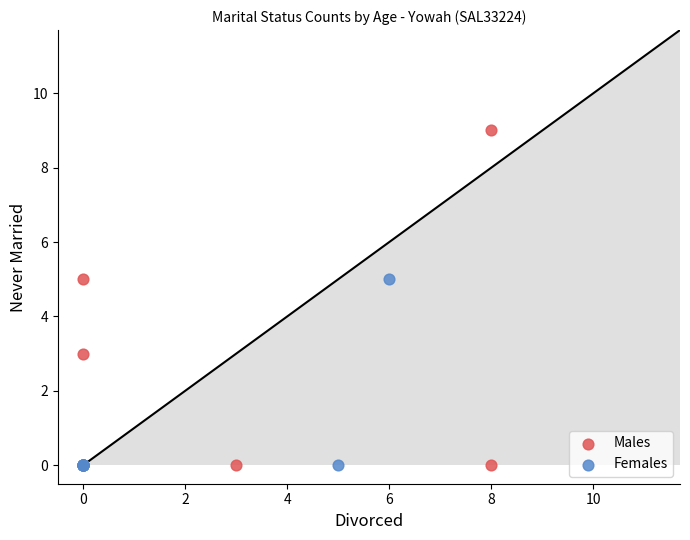

Which series contains the highest Y value?

Males